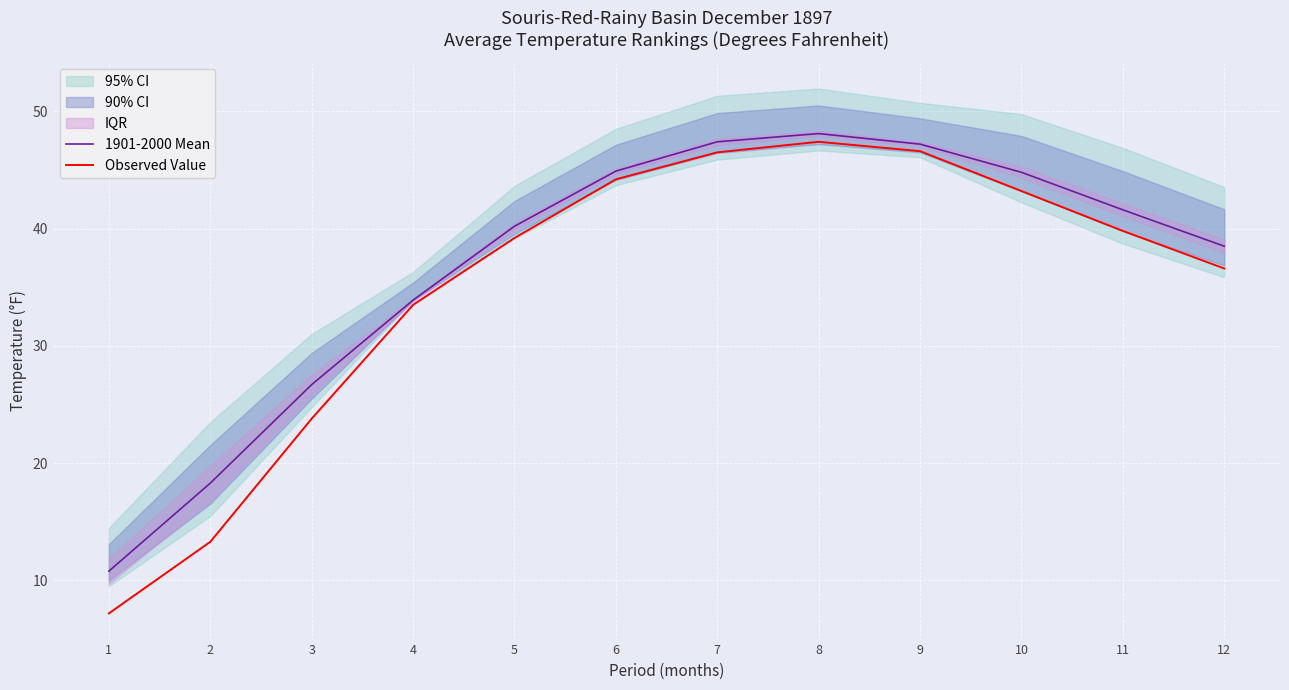

Rank the series by their maximum value, from lowest to highest.

Observed Value, 1901-2000 Mean